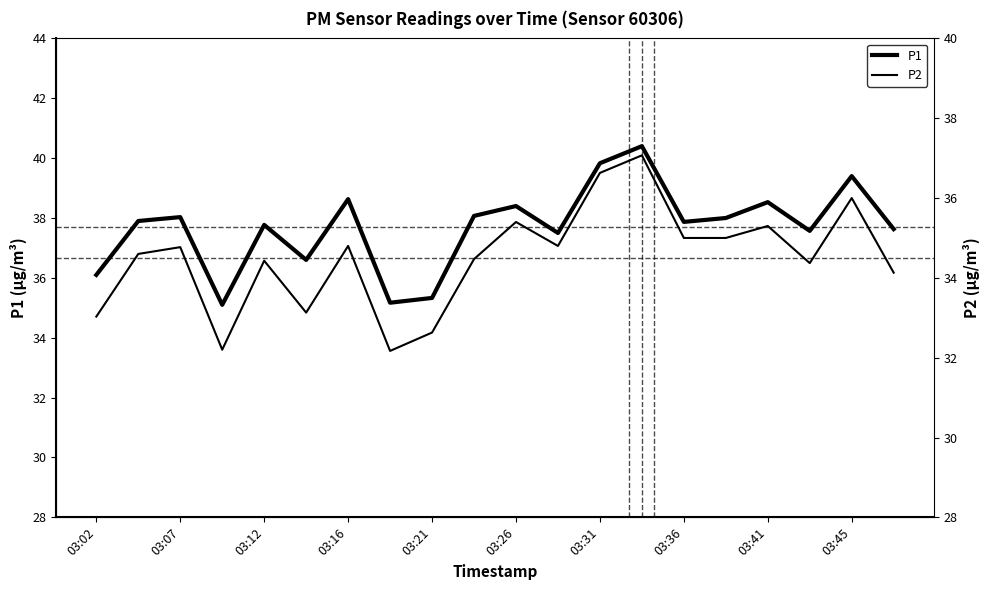

What is the minimum value shown in the chart?

32.2